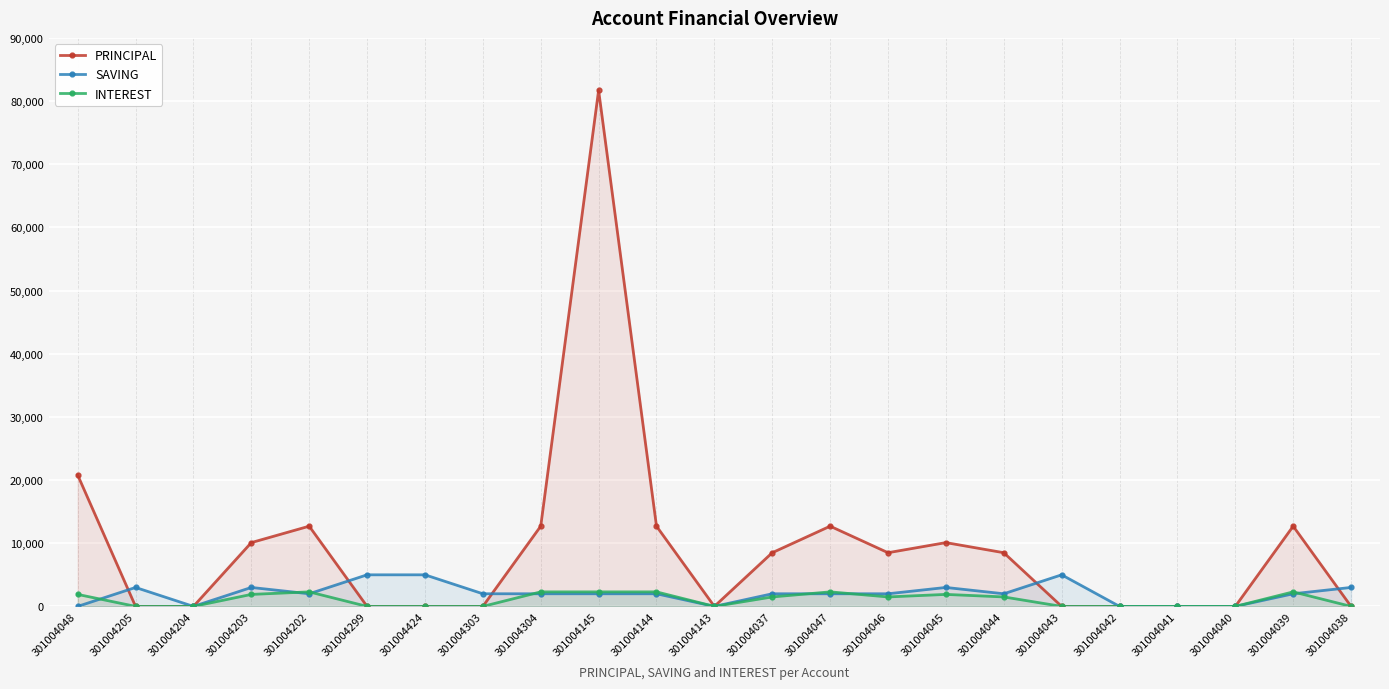

Which category has the highest value across all series?

301004145